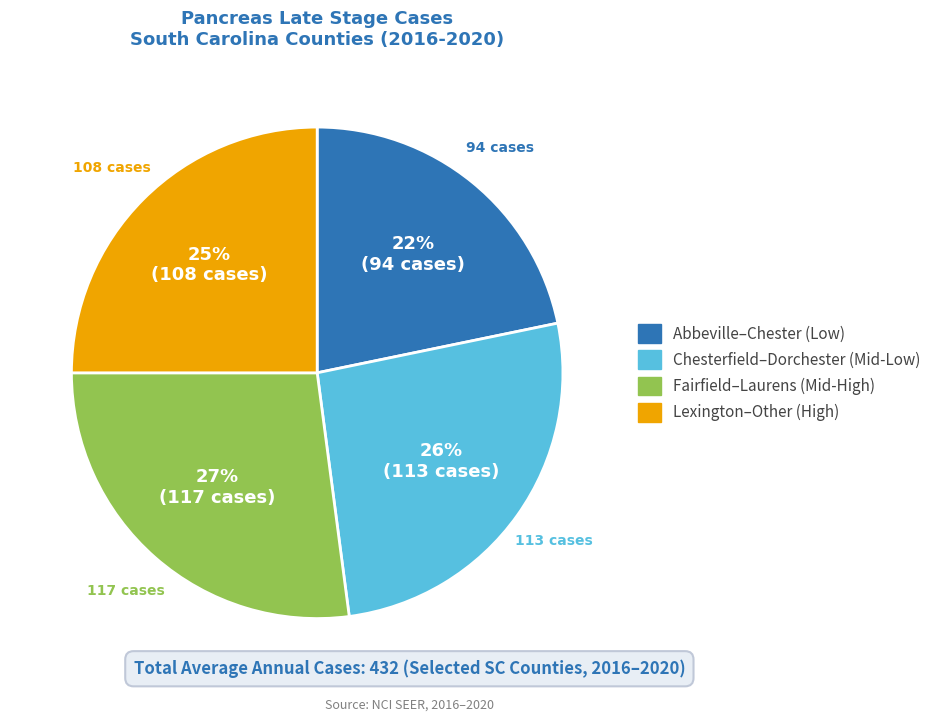

Is there any slice that represents more than half of the pie?

No